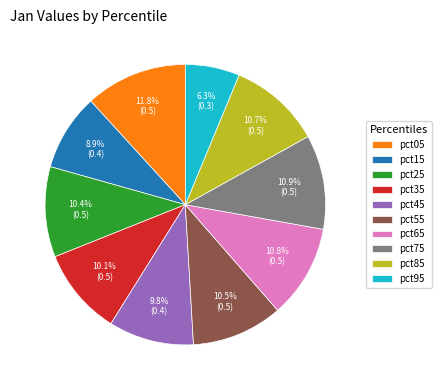

Is there a majority slice in this chart?

No